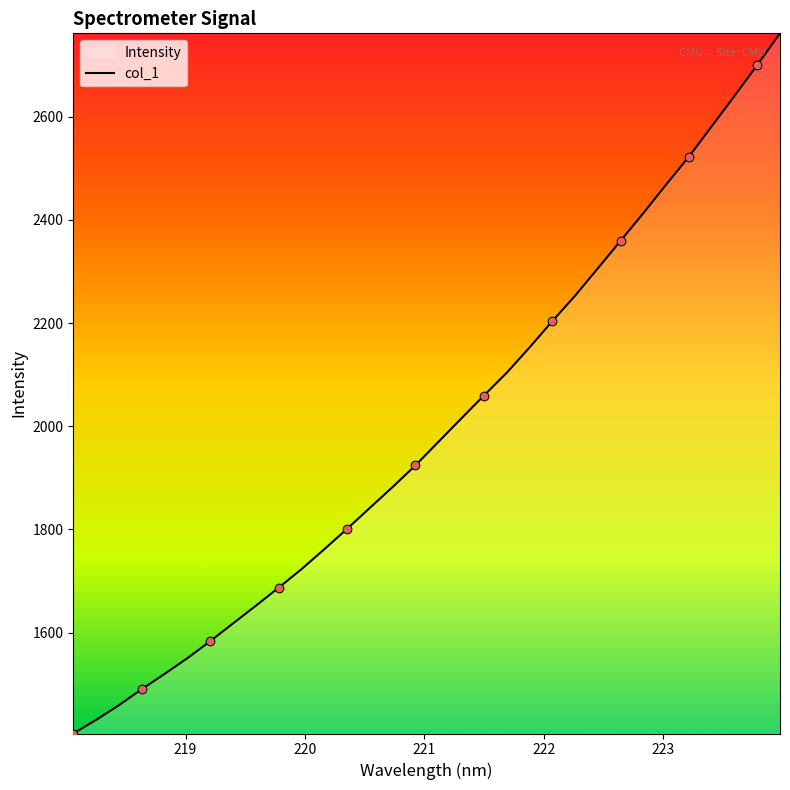

What is the minimum value shown in the chart?

1404.5